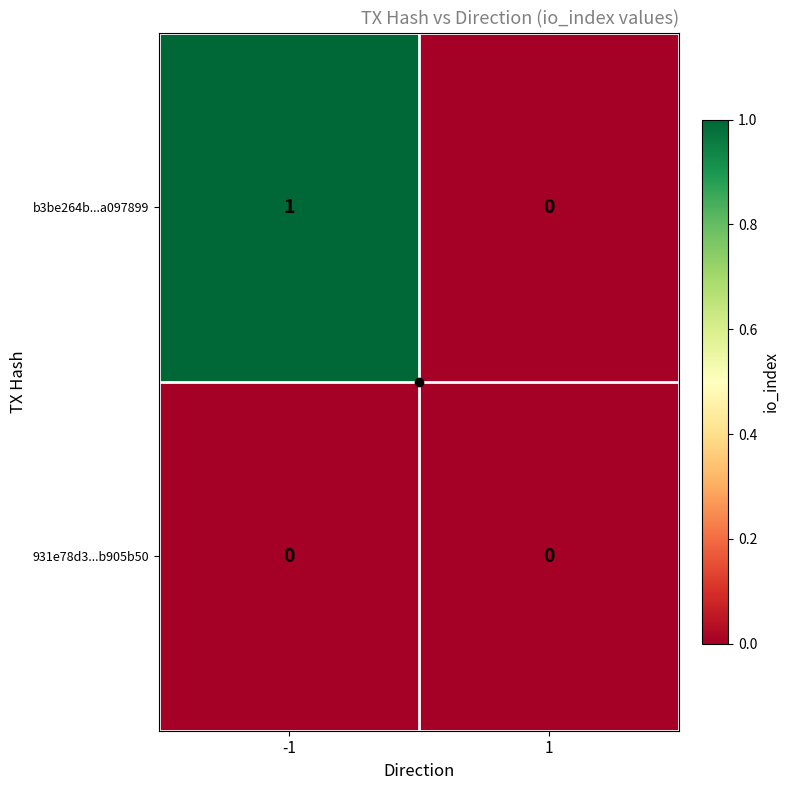

Which label corresponds to the largest value in the chart?

-1